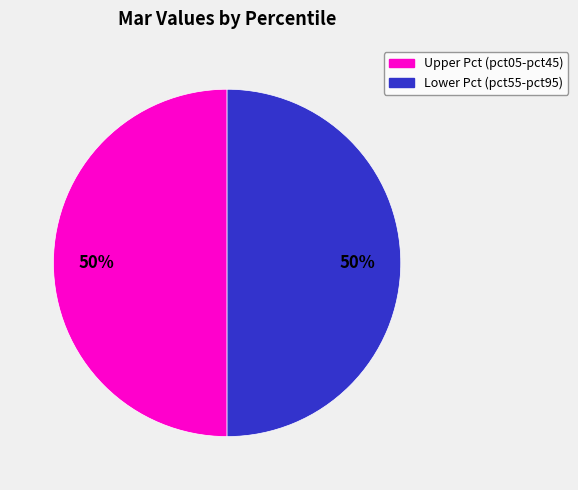

To the nearest percent, what is the average slice percentage?

50%